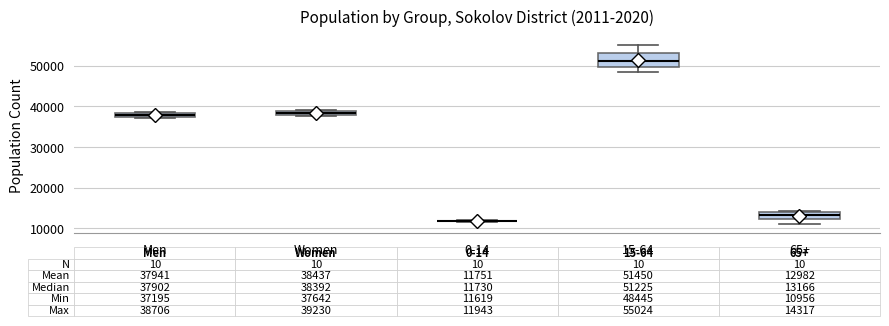

Comparing the boxes themselves (not the whiskers), which one is the tallest?

15-64